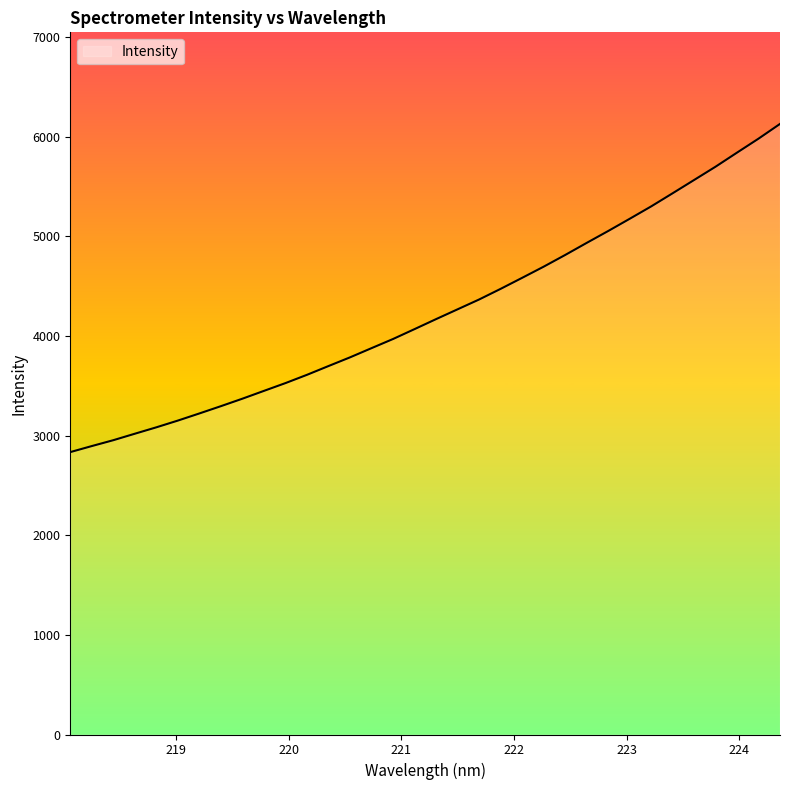

How many lines are shown in the chart?

1